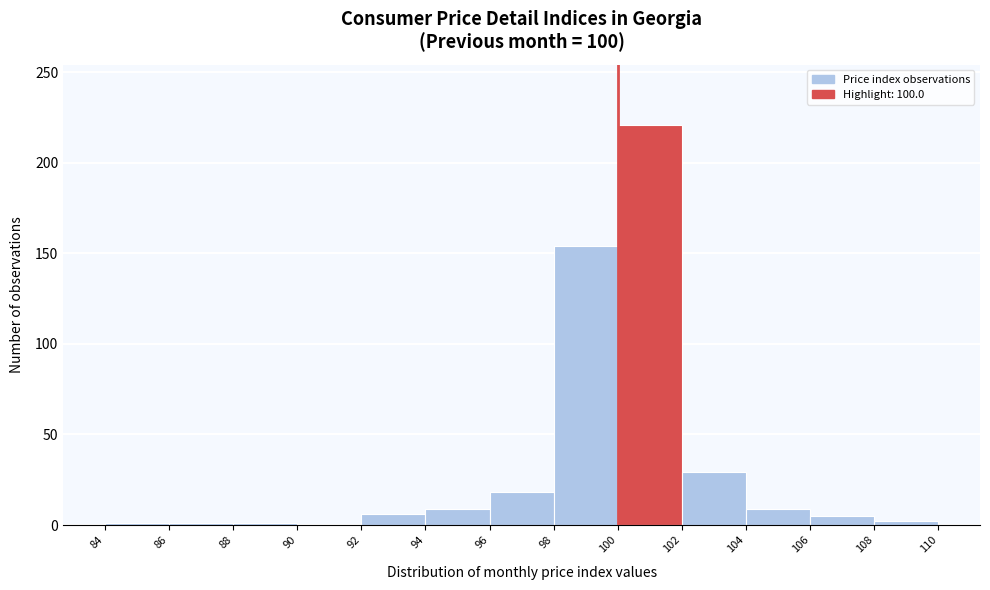

How tall is the bar that spans 92 to 94 on the x-axis? The values are not printed on the chart, so give them approximately, as read against the axis.

5